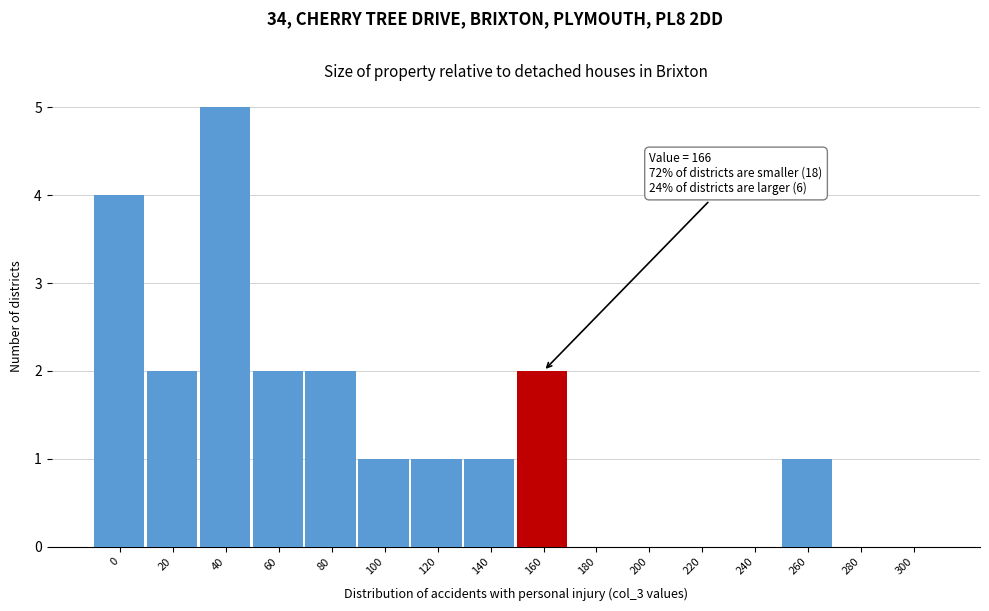

Reading right to left, extract all data points from this chart.

300=0	280=0	260=1	240=0	220=0	200=0	180=0	160=2	140=1	120=1	100=1	80=2	60=2	40=5	20=2	0=4